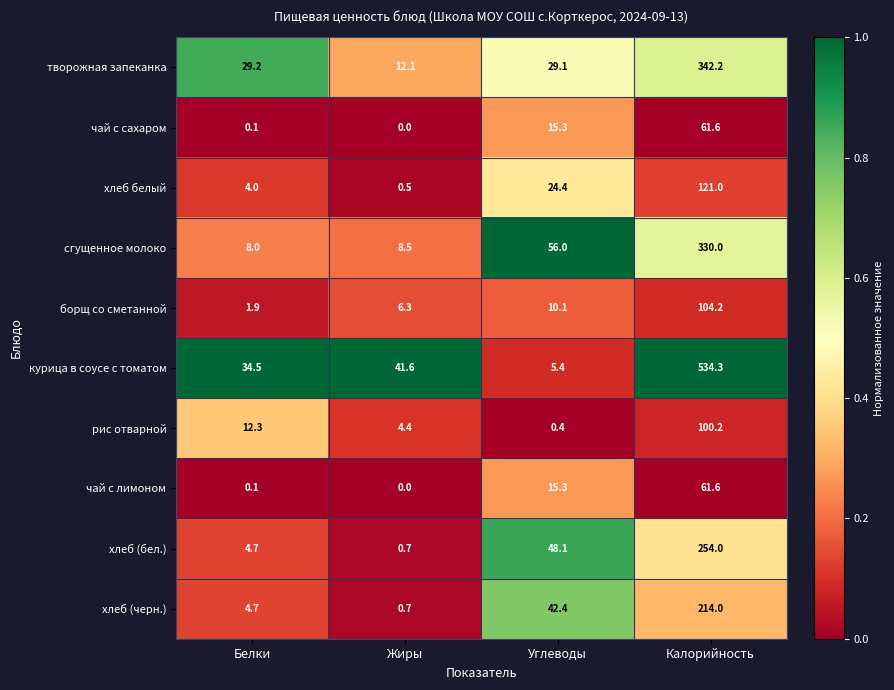

True or false: хлеб белый has a value of 24.4 at Углеводы.

True